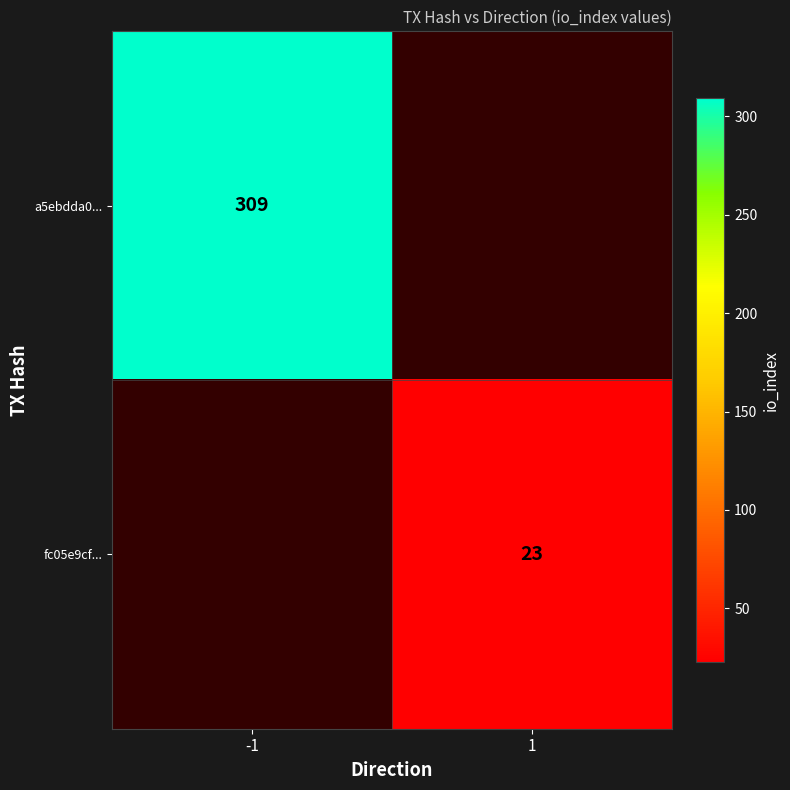

What is the maximum value shown in the chart?

309.0